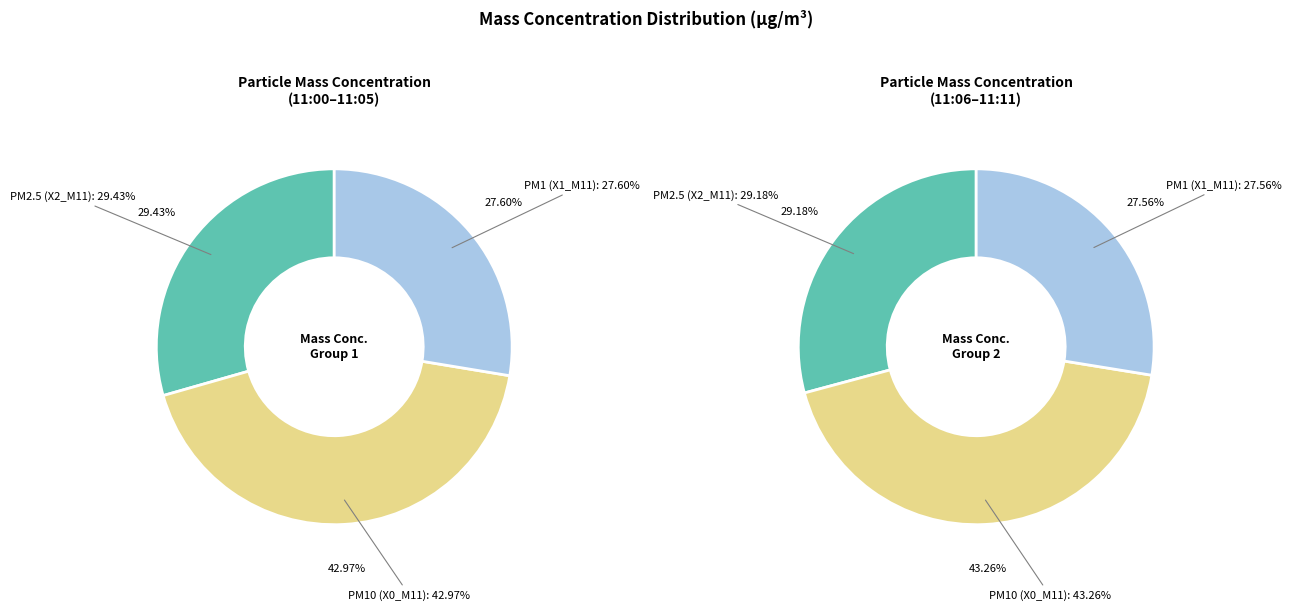

Is there any slice that represents more than half of the pie?

No